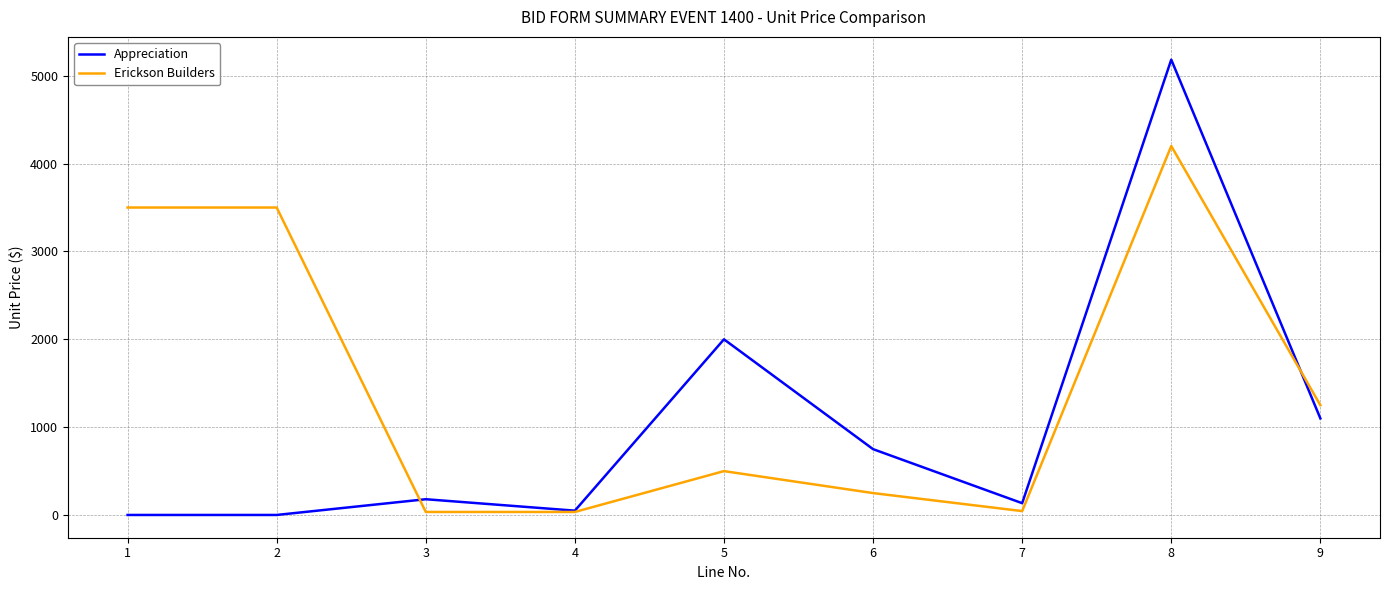

True or false: Appreciation and Erickson Builders intersect in this chart.

True